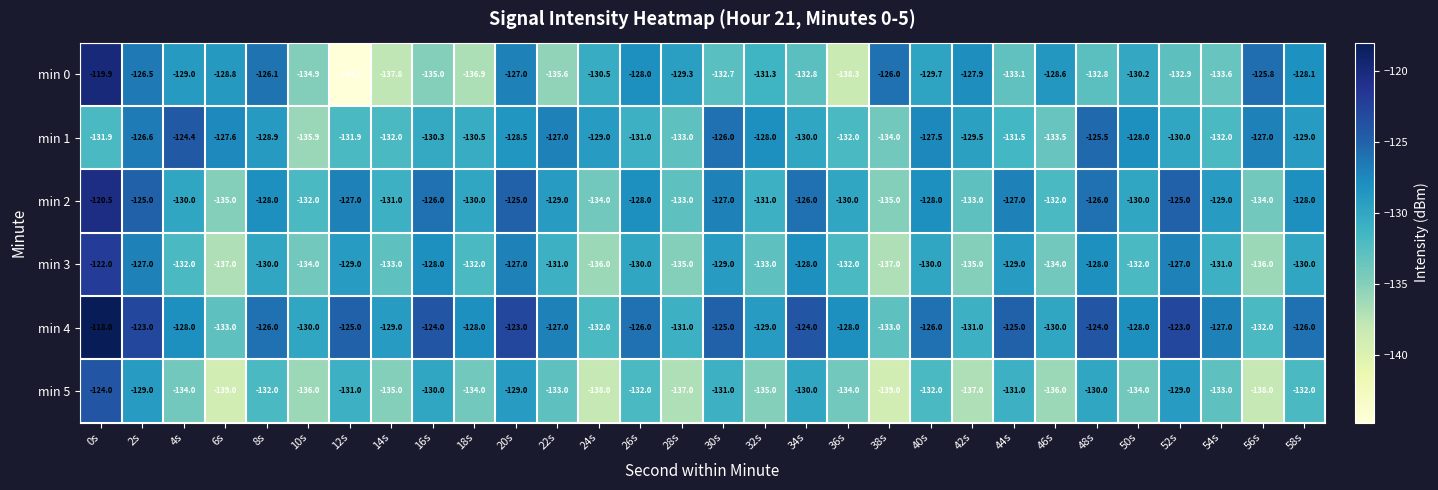

What is the difference between the highest and lowest values at 48s?

8.8